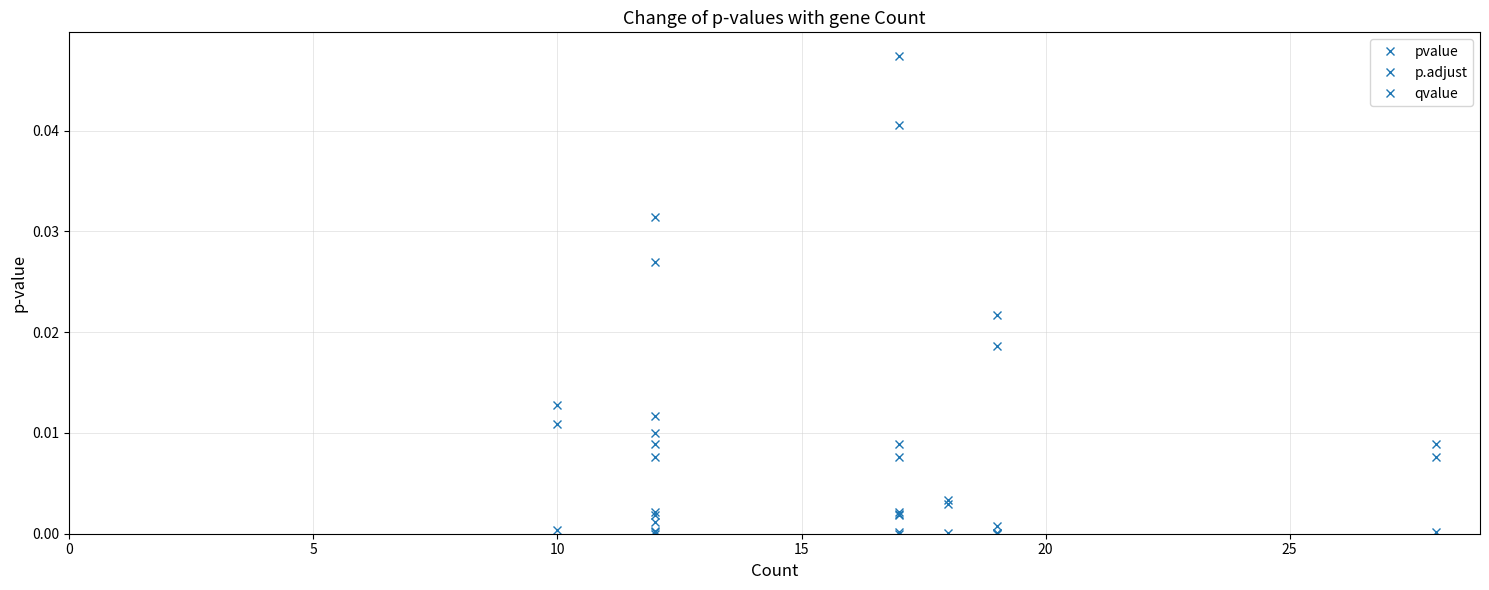

Which series has the largest total across all categories?

p.adjust